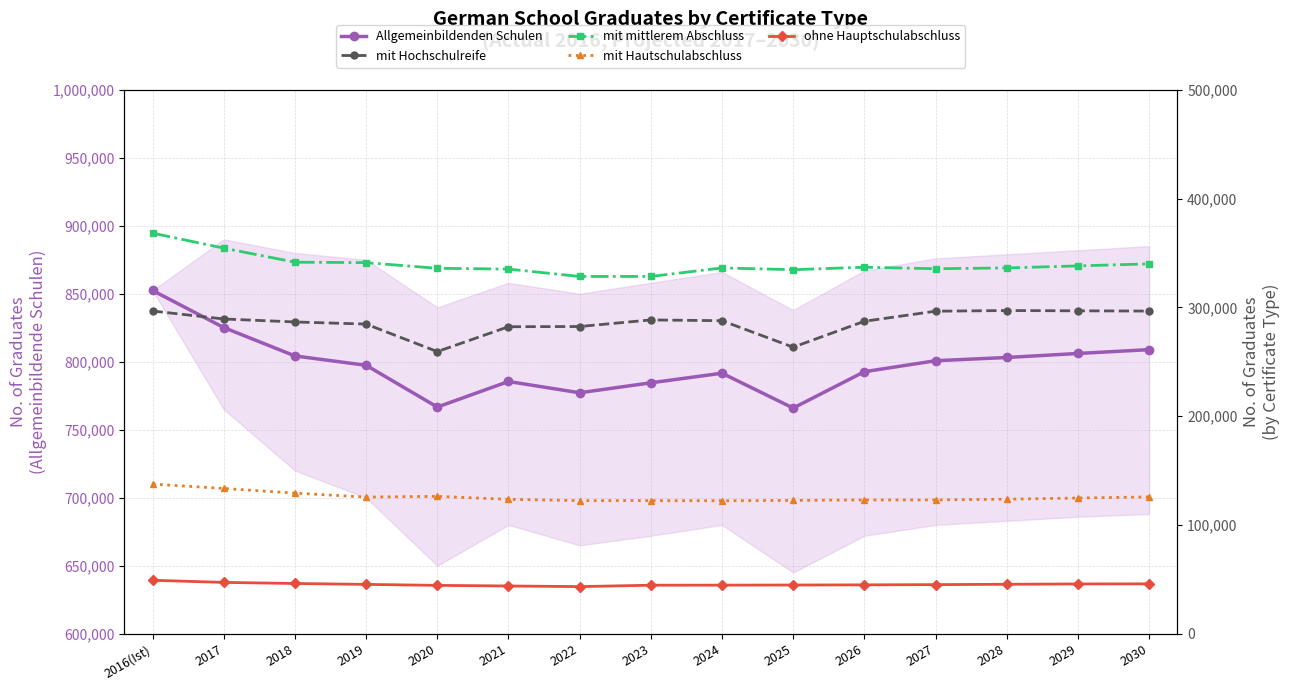

How many data points in mit mittlerem Abschluss are above 336248?

8